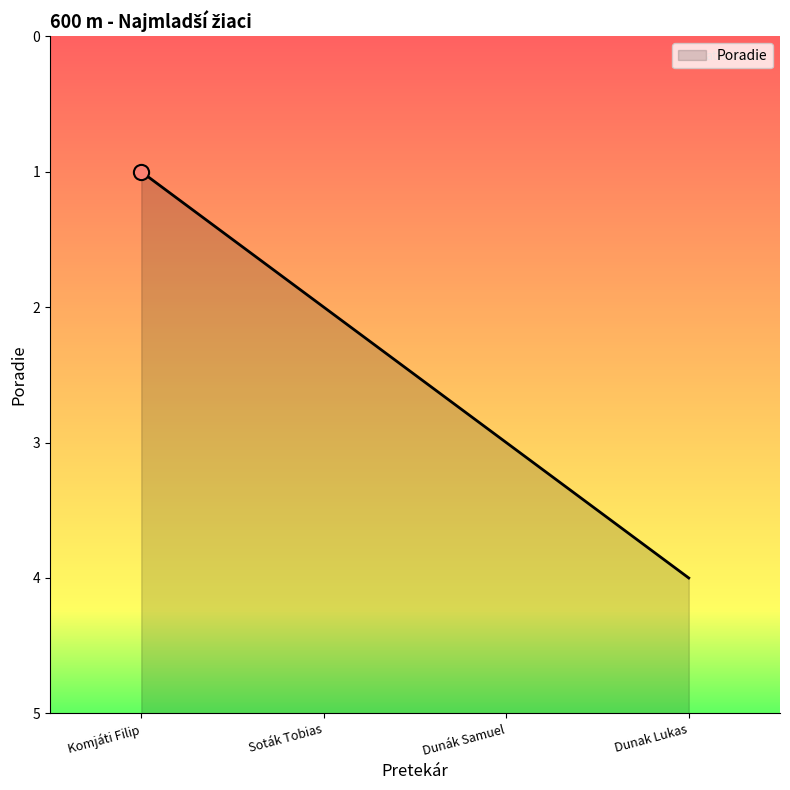

Does the chart have visible grid lines?

No